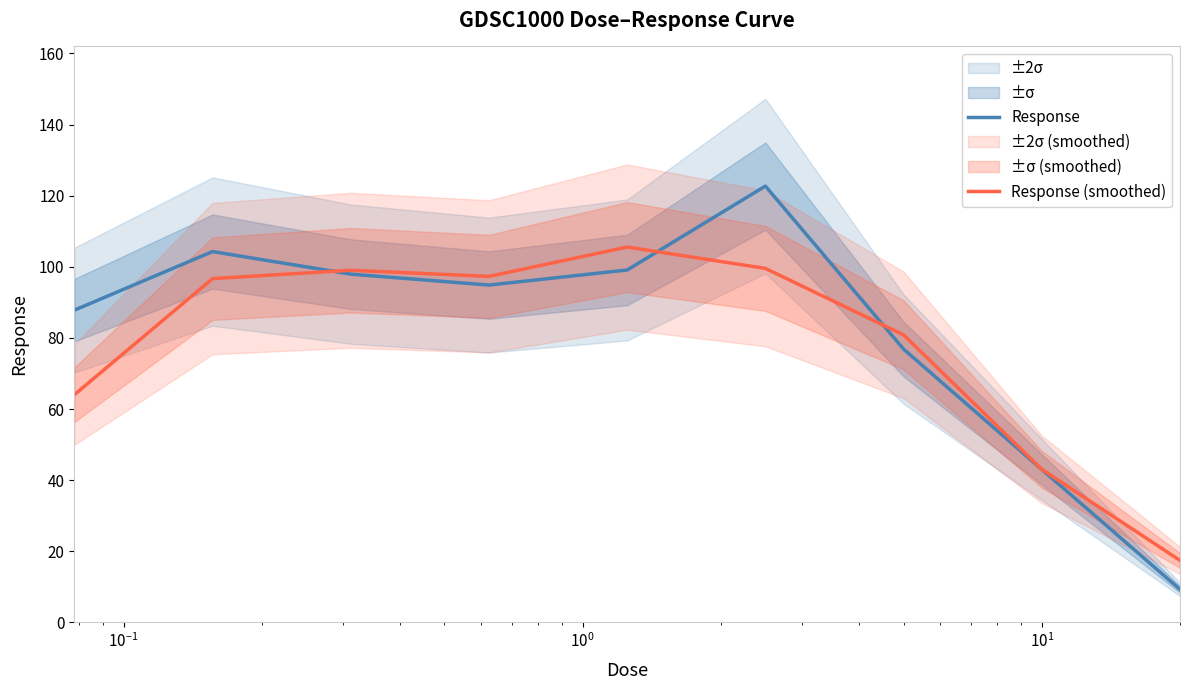

What is the minimum value for Response?

9.3